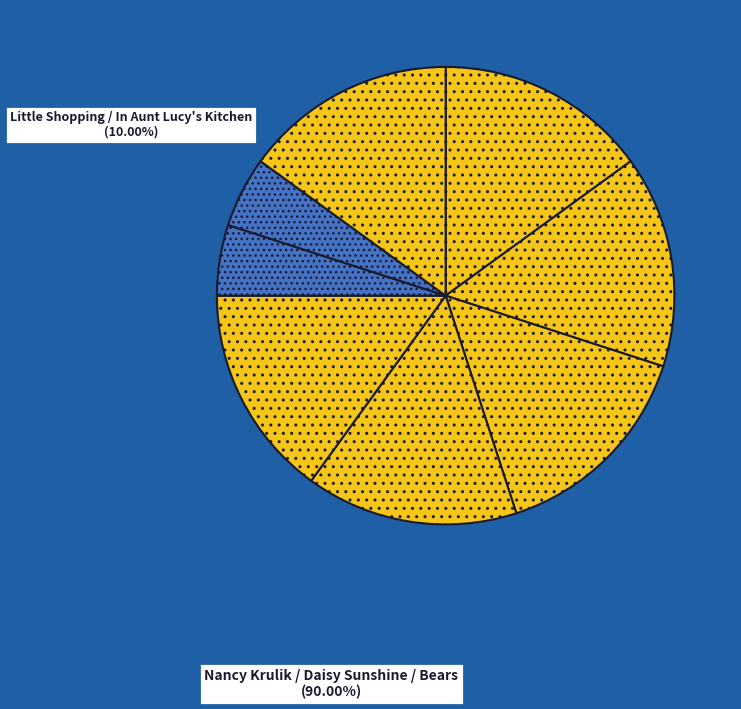

How many segments does this pie chart have?

8